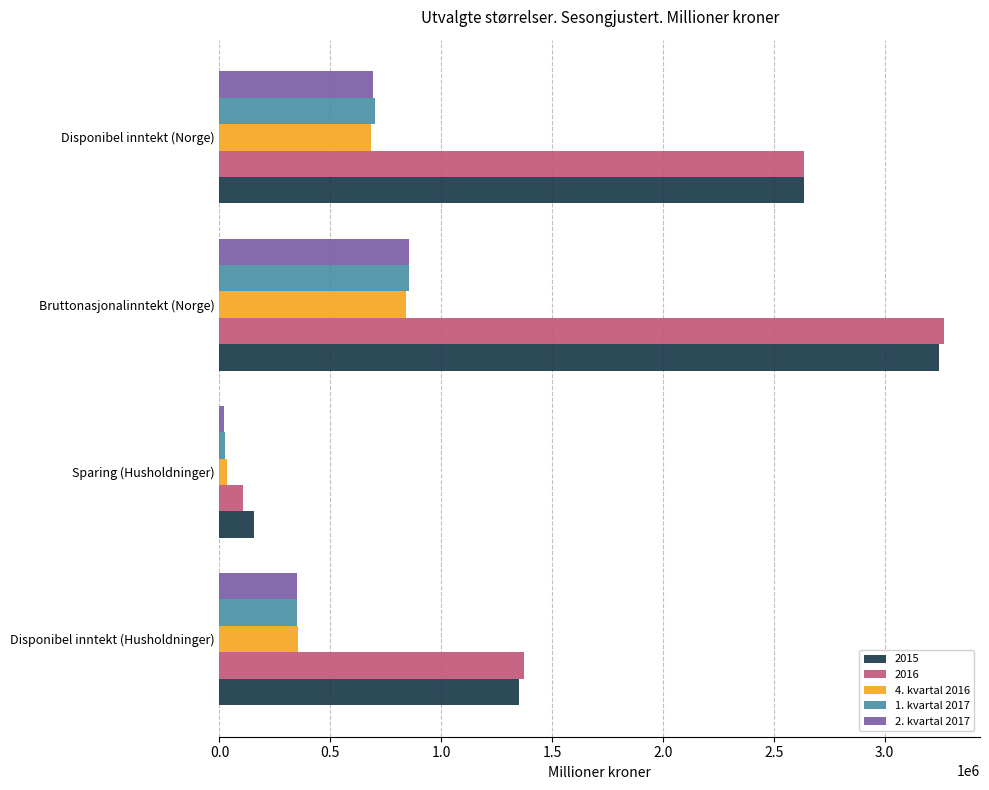

Which series has the largest range (max minus min)?

2016